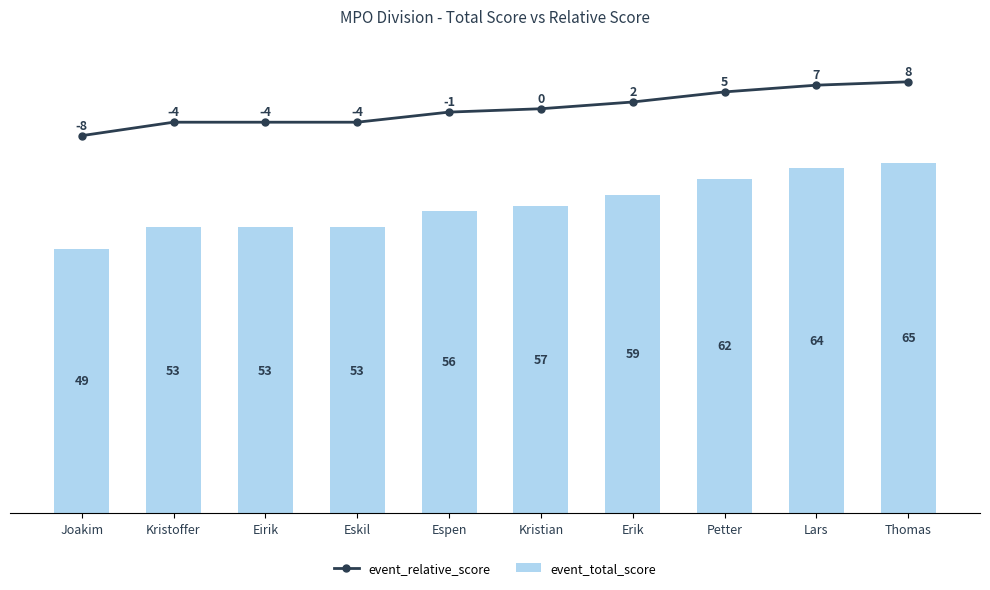

What is the average value of the event_relative_score series?

75.1